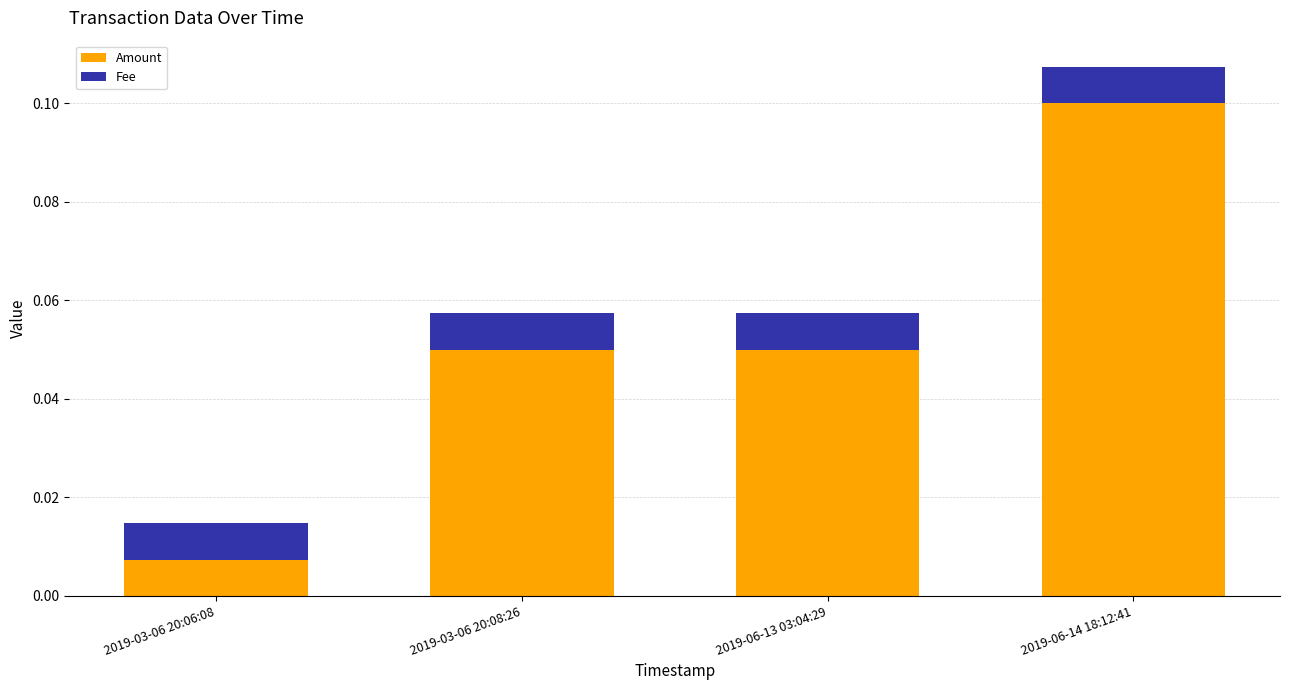

Is it true that Amount equals 0.1 at 2019-06-13 03:04:29?

True